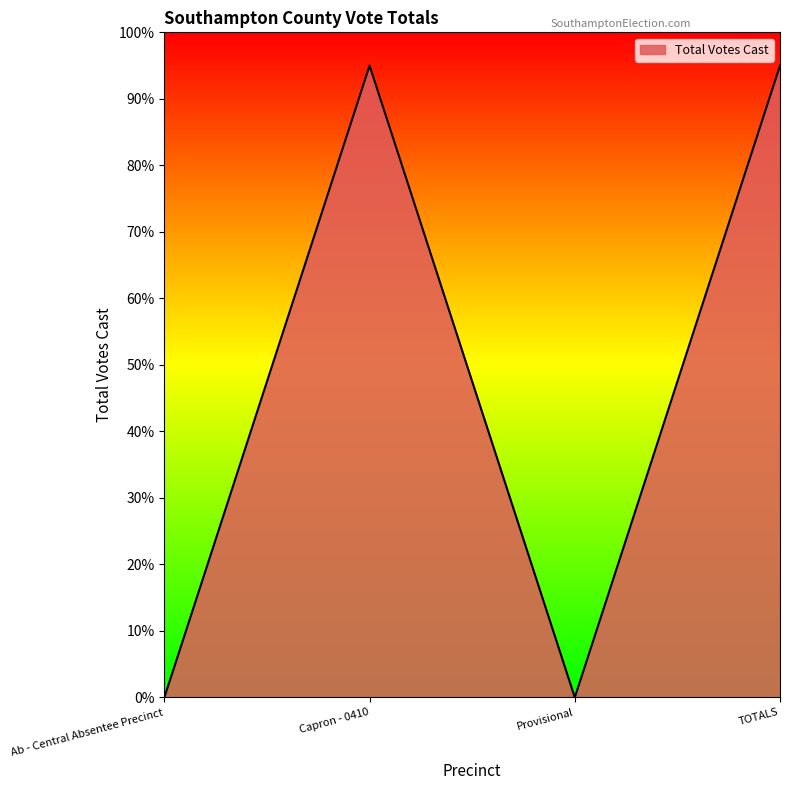

Where is the first local maximum?

Capron - 0410